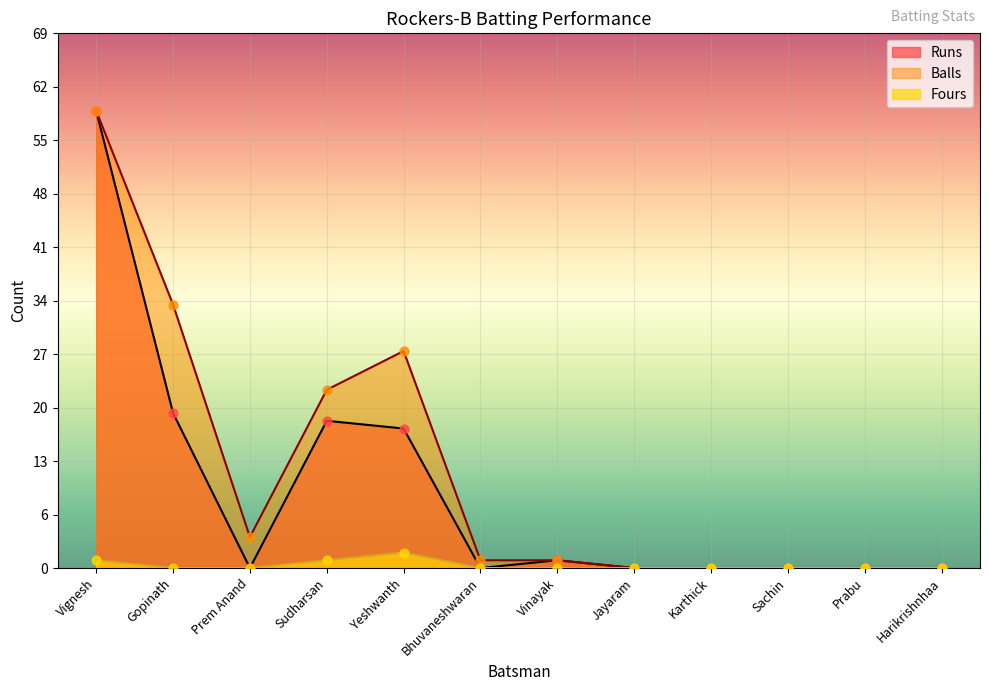

Which series has the largest total across all categories?

Balls